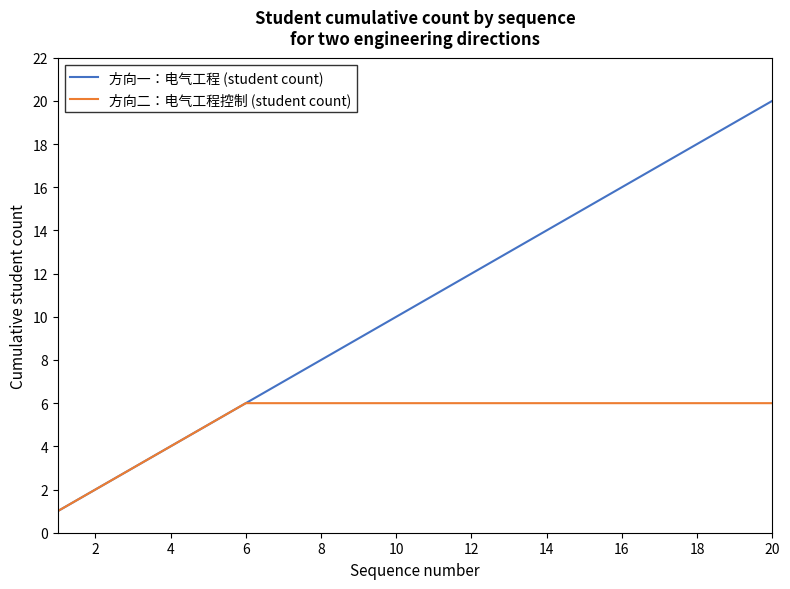

Rank the series by their maximum value, from lowest to highest.

方向二：电气工程控制 (student count), 方向一：电气工程 (student count)